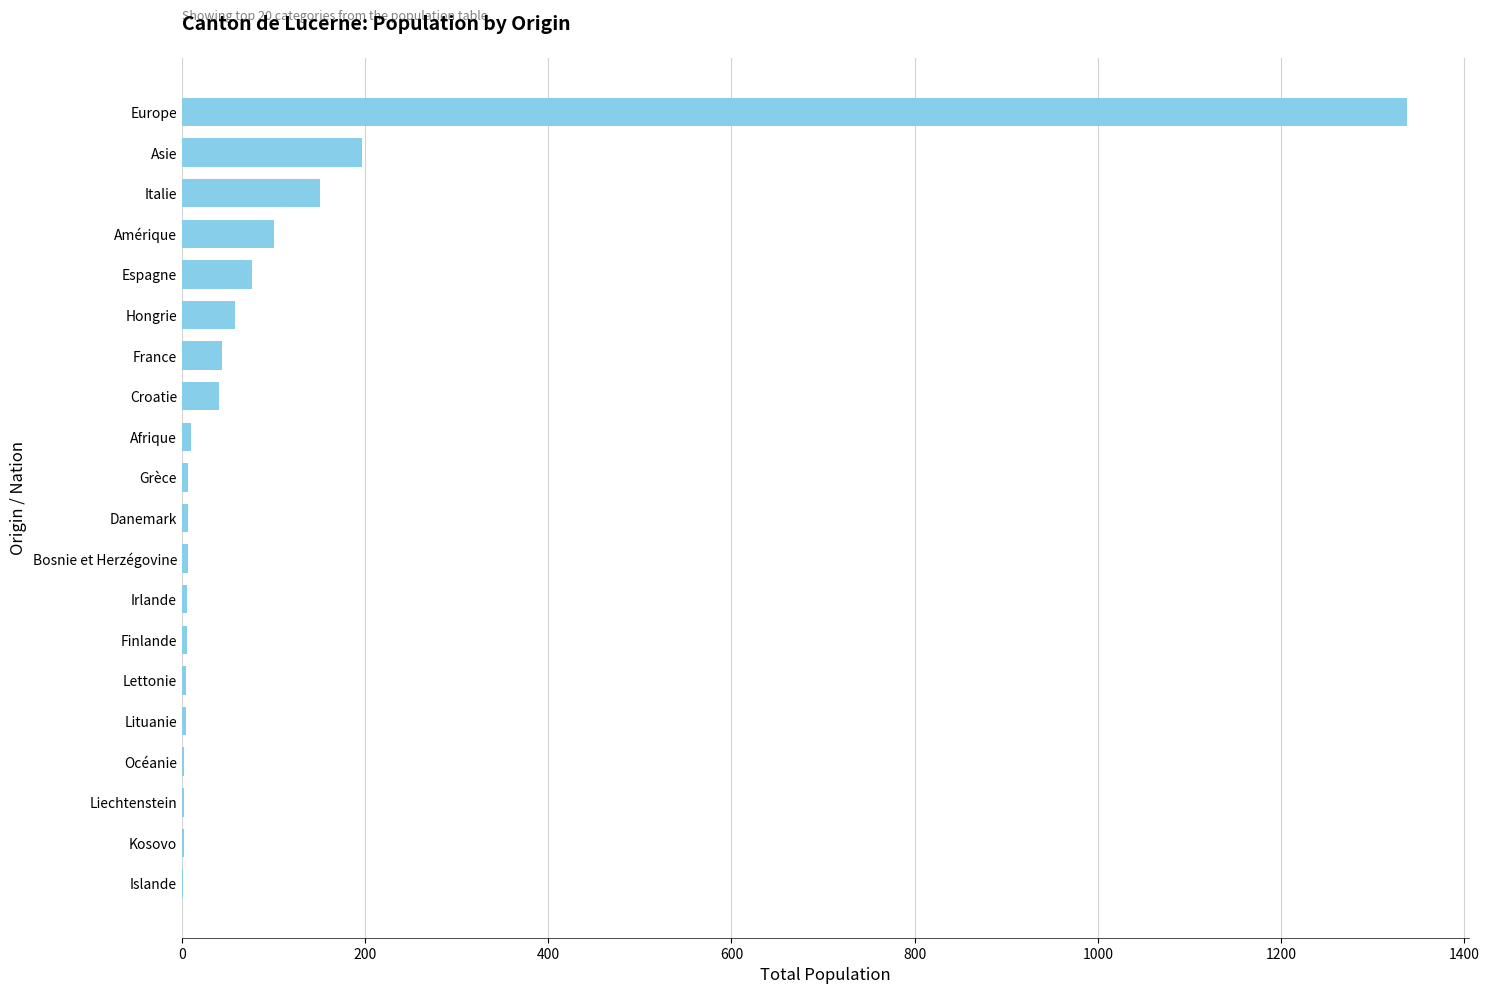

Where is the data nearest to the value 669?

Asie